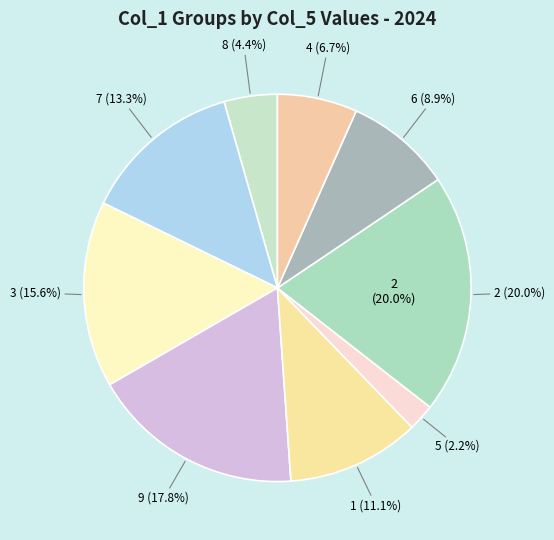

To the nearest percent, what percentage of the pie is col_1=6?

9%